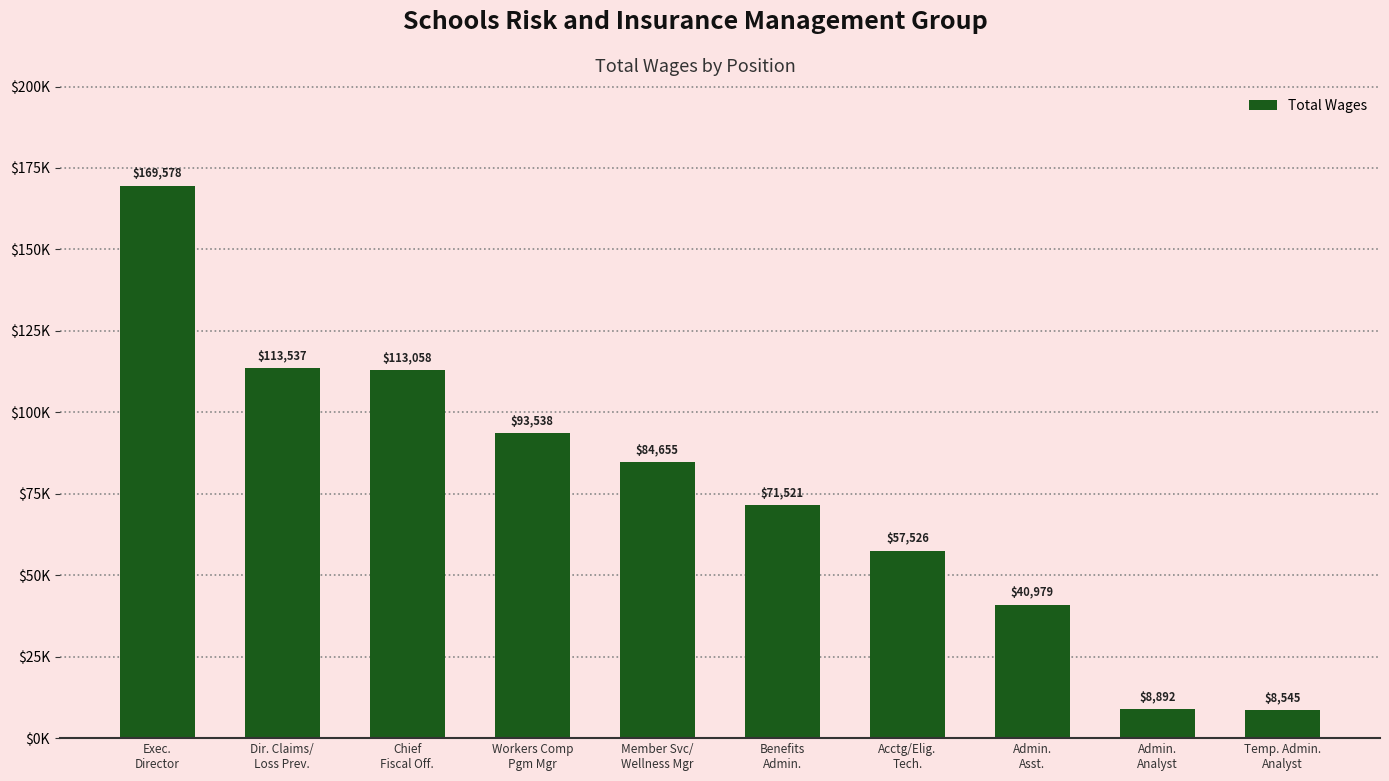

The value at Admin.
Analyst is 15572. True or false?

False